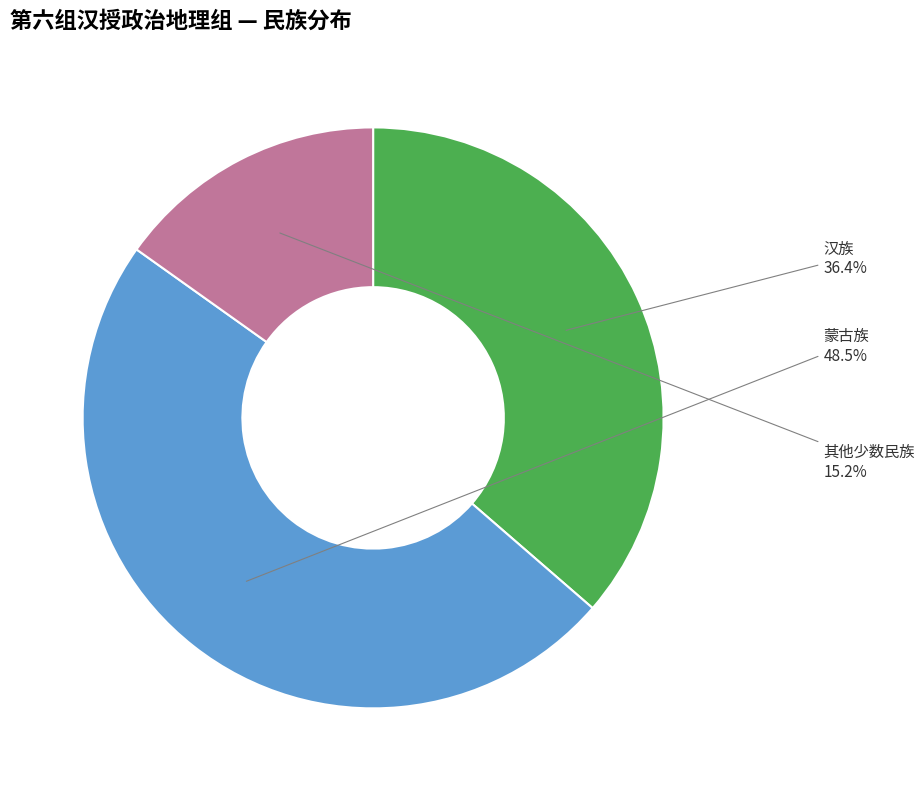

True or false: 汉族 accounts for 36% of the total.

True